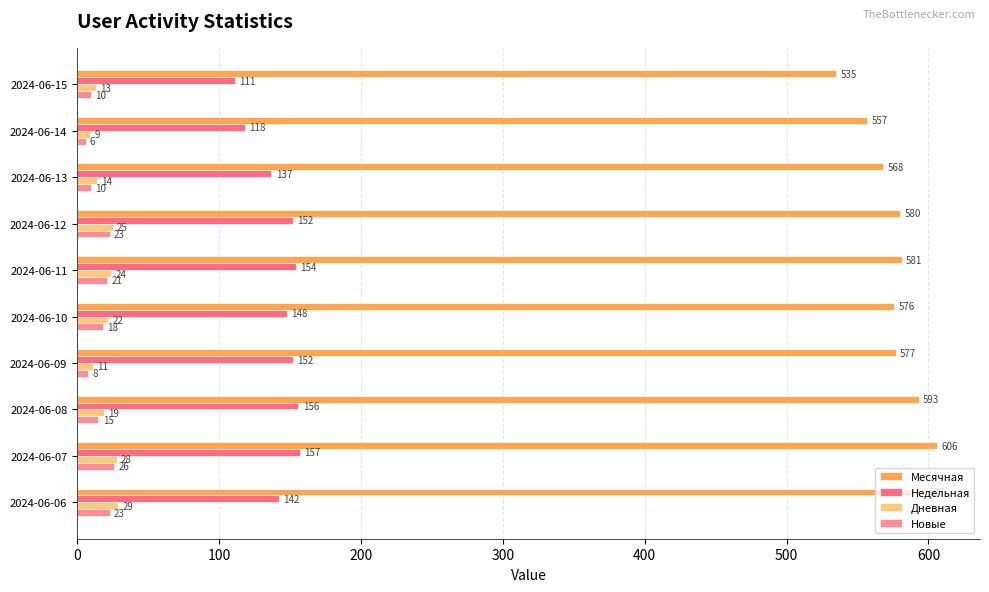

What is the difference between the second highest and second lowest values in the Недельная series?

38